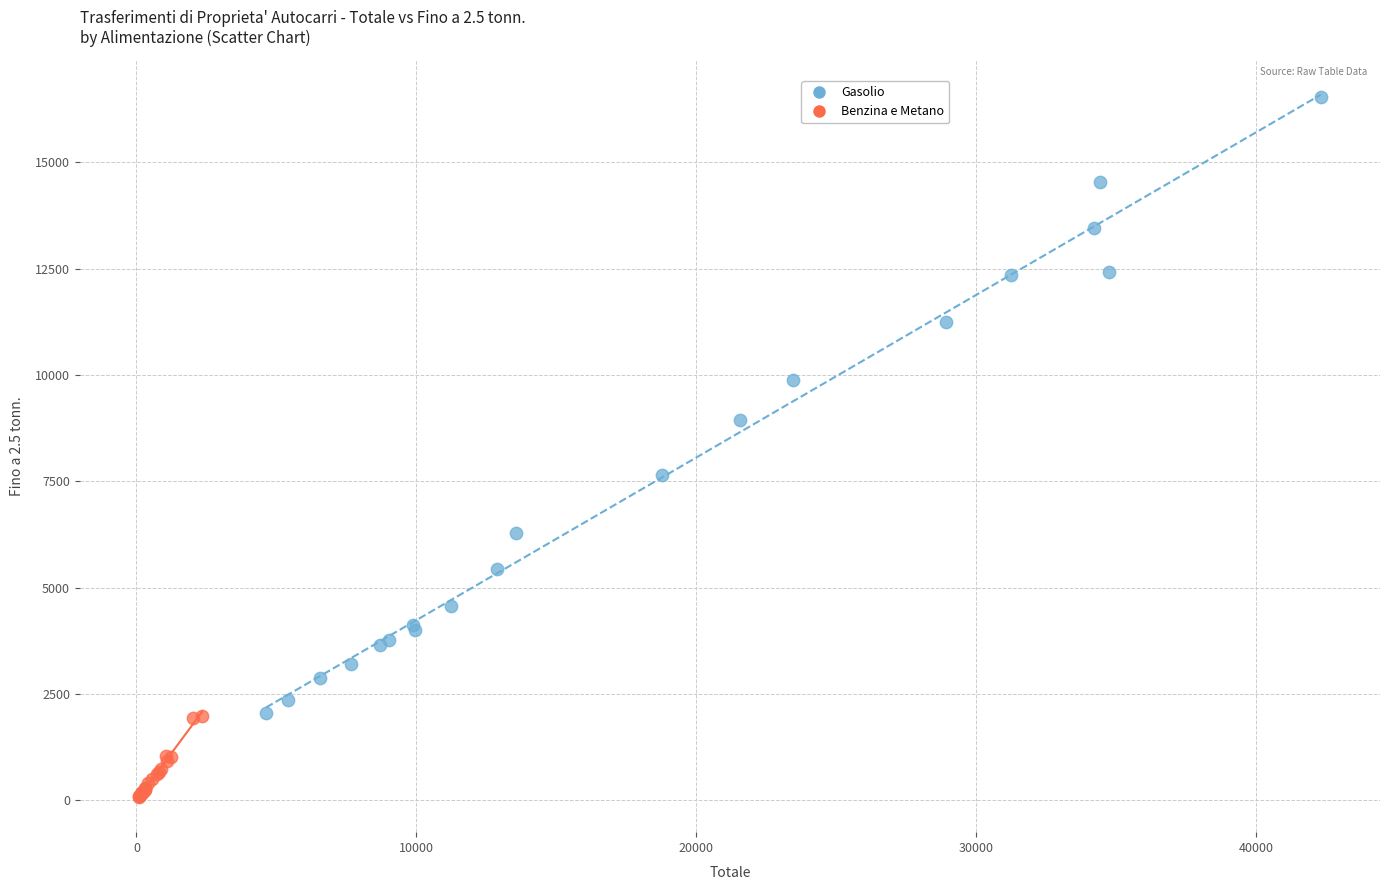

Which series contains the lowest Y value?

Benzina e Metano